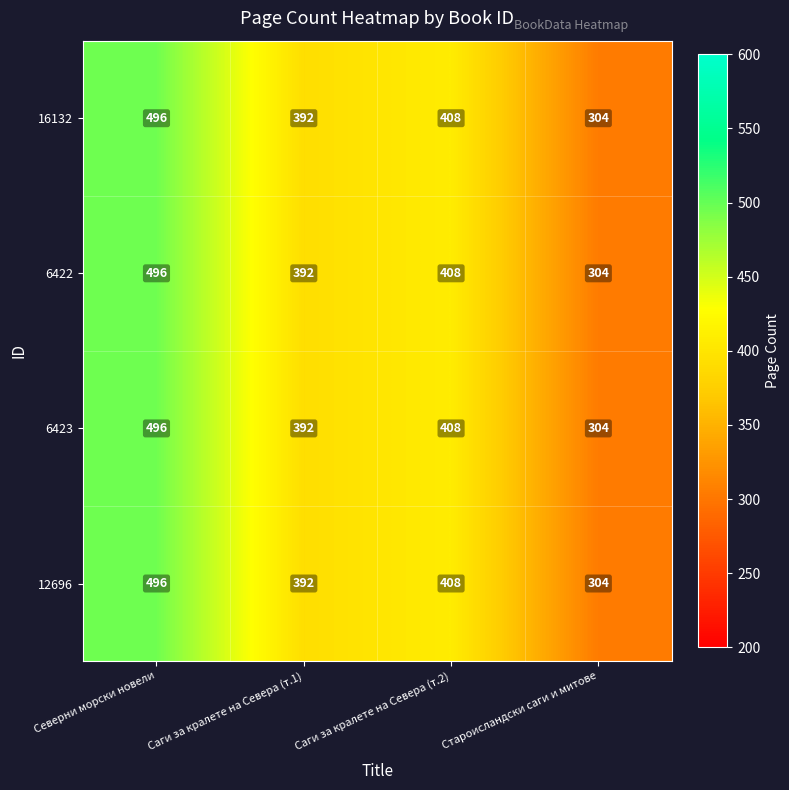

What is the sum of all 6423 values?

1600